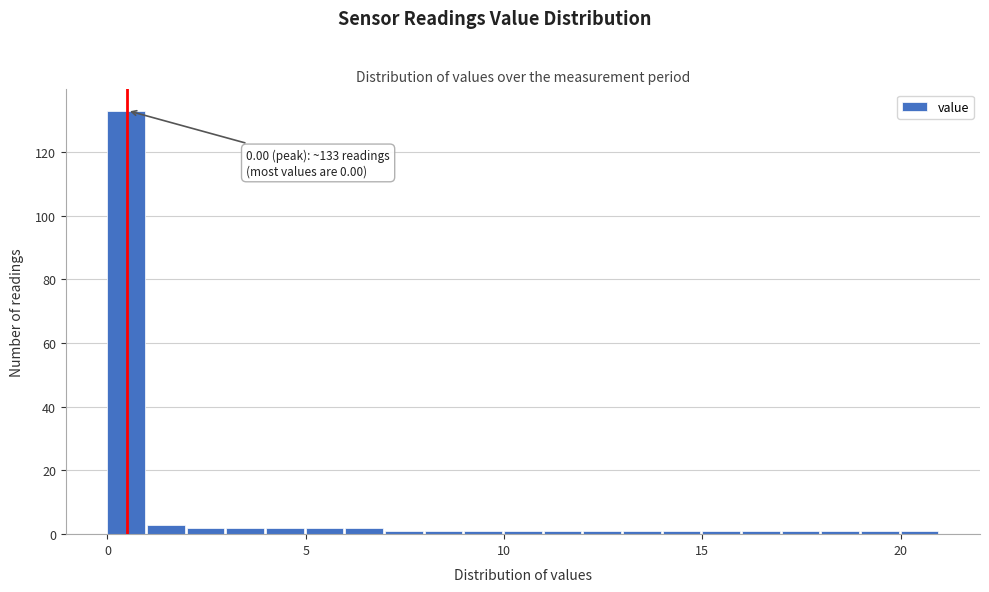

Around what value on the x-axis is the tallest bar? Give the approximate position of its centre, as read against the axis.

0.5